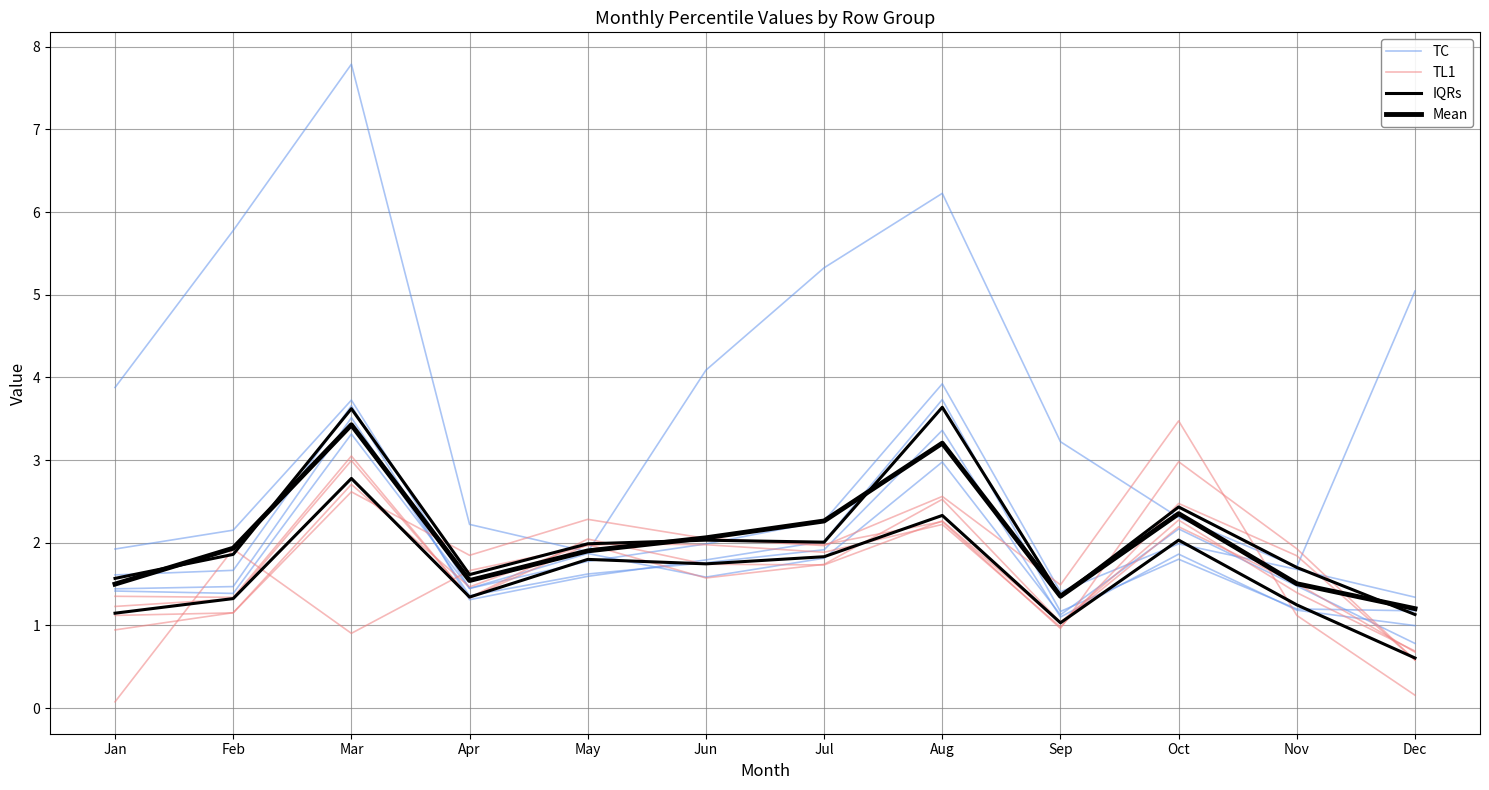

Between which two adjacent categories do Mean and TL1 first intersect?

Apr and May